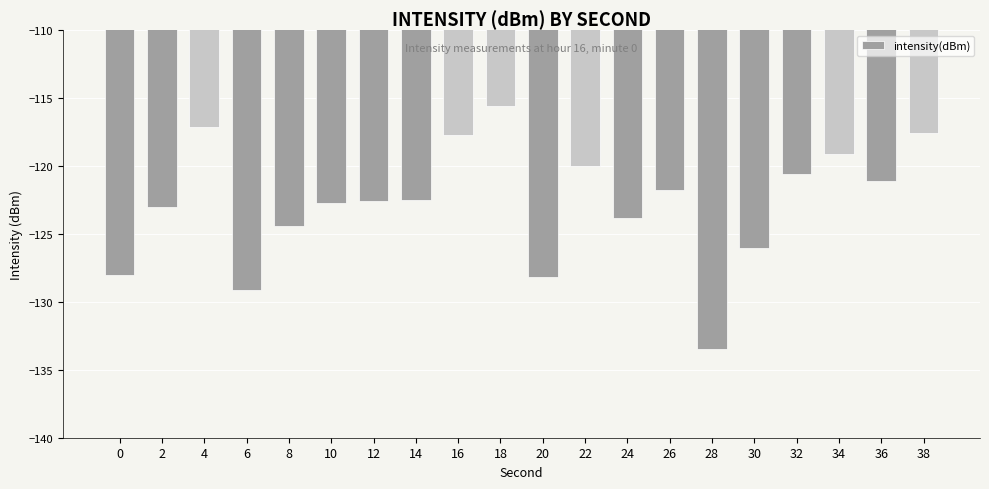

Which category has the lowest value across all series?

28